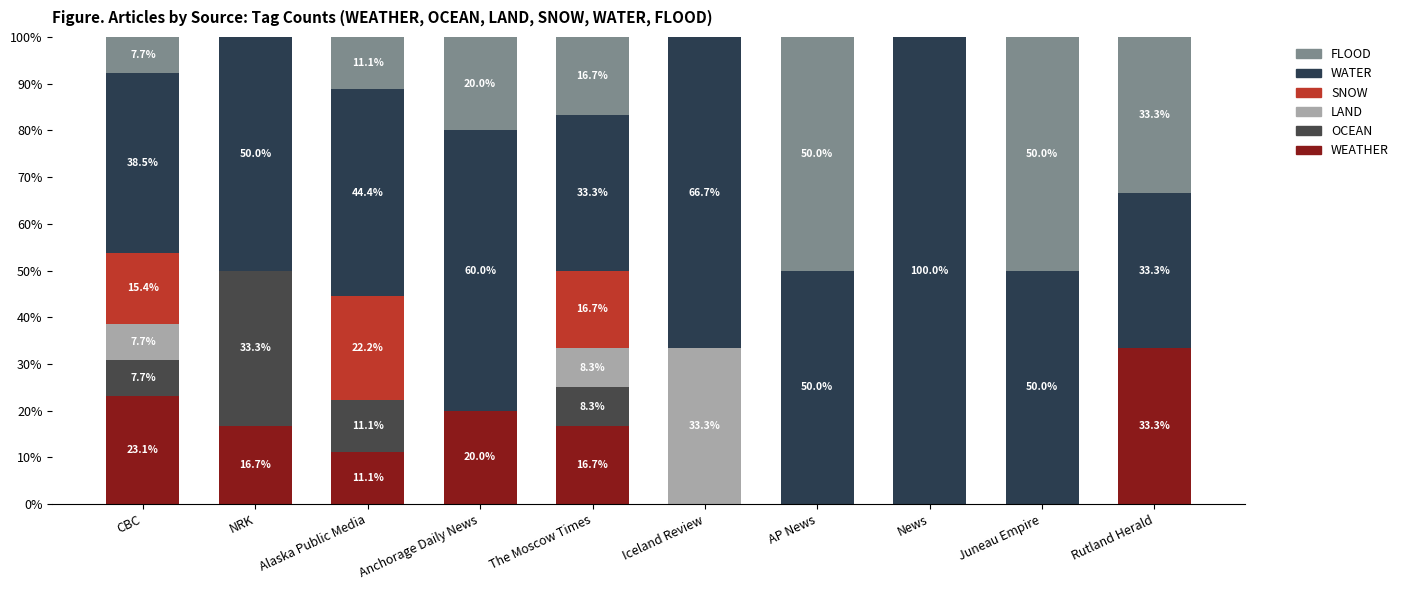

What is the difference between the WEATHER values at Iceland Review and CBC?

23.1